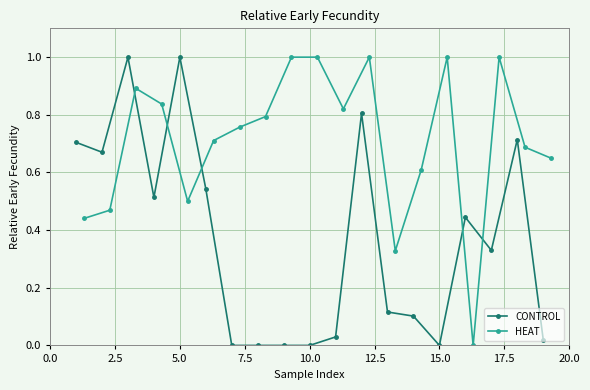

How many values in HEAT are above zero?

18